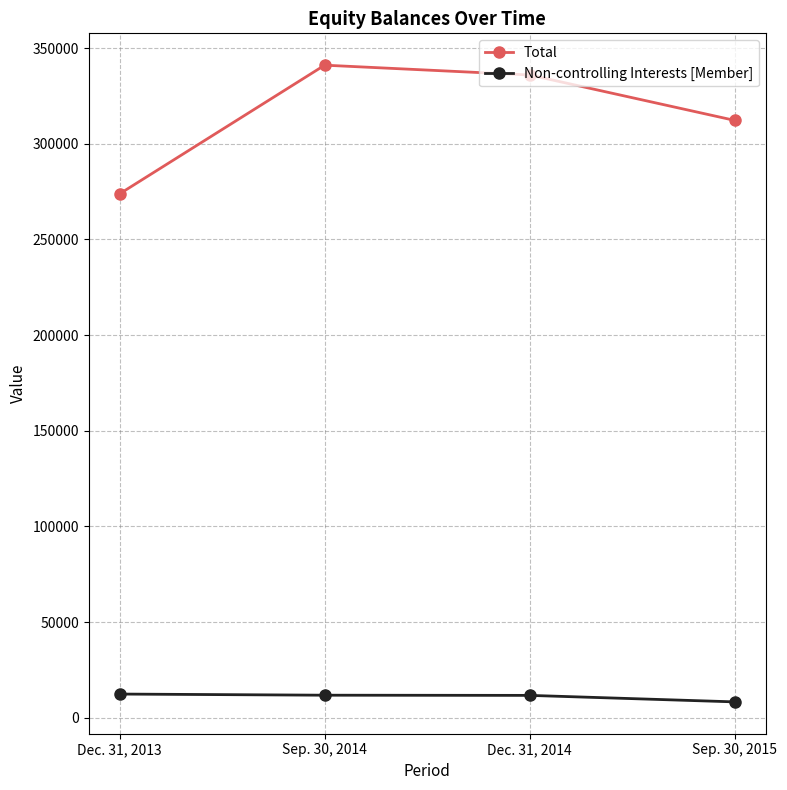

At how many categories does at least one series exceed 184499?

4